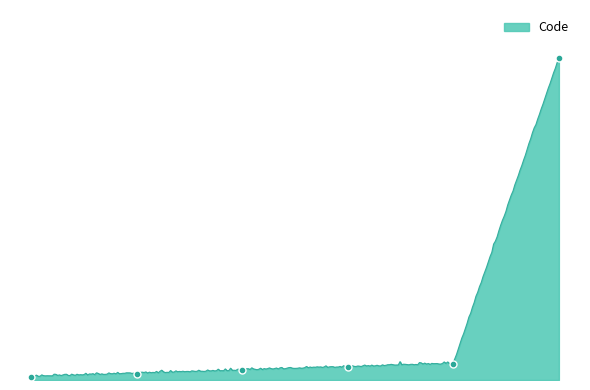

The value at Acute is 1. True or false?

False